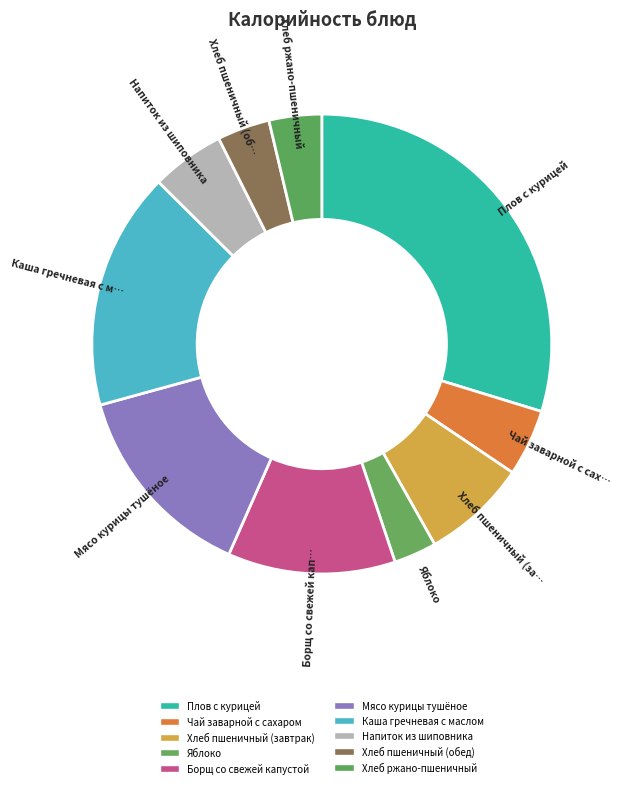

To the nearest percent, what portion does Борщ со свежей капустой represent?

12%